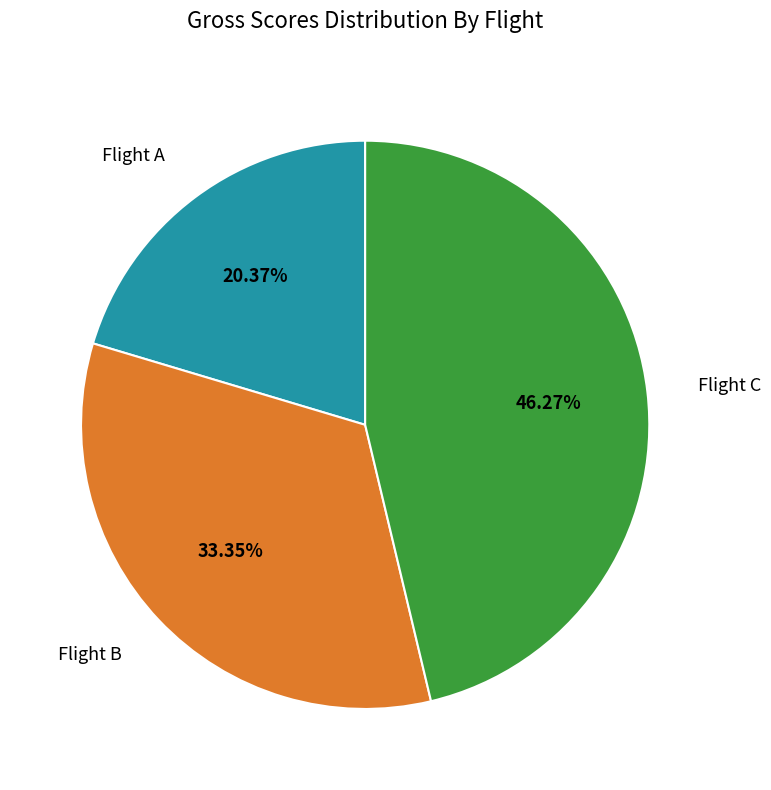

Do Flight C and Flight B together represent more than half of the pie?

Yes